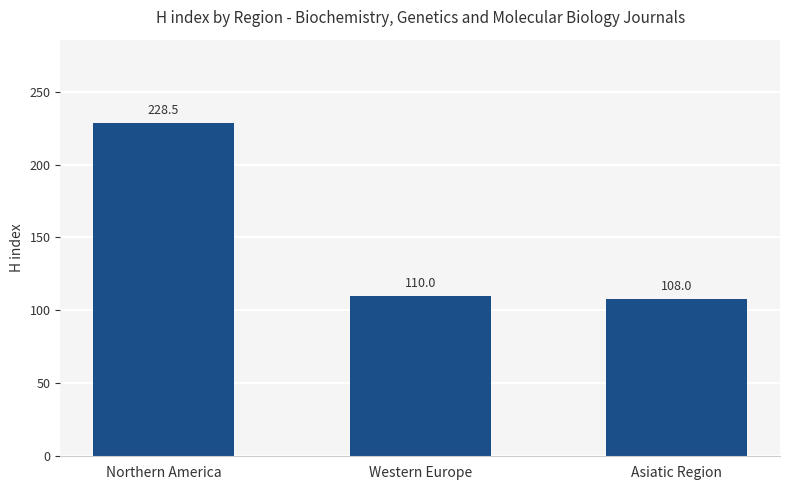

True or false: the data shows 187.3 at Asiatic Region.

False